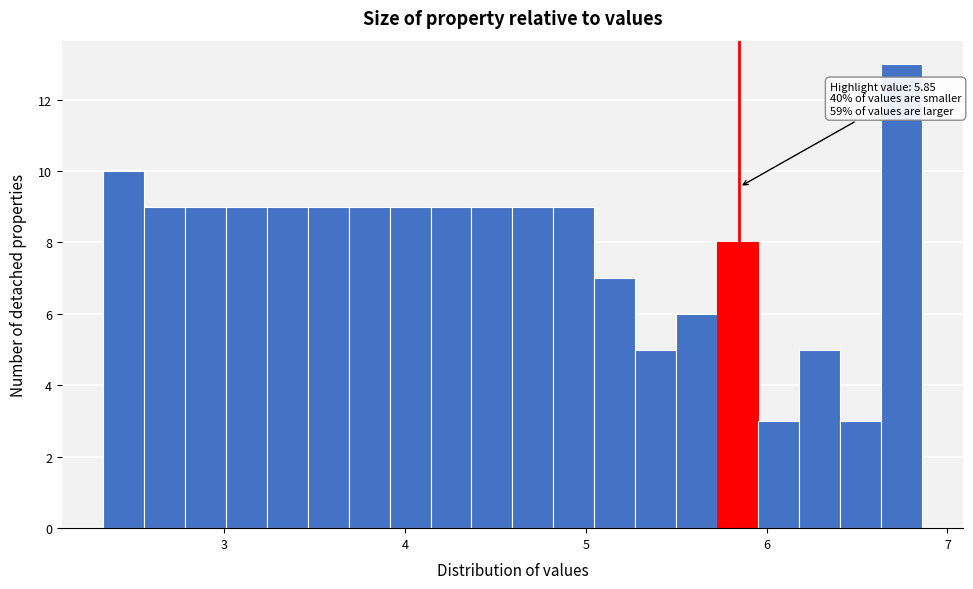

Around what value on the x-axis is the tallest bar? Give the approximate position of its centre, as read against the axis.

6.7